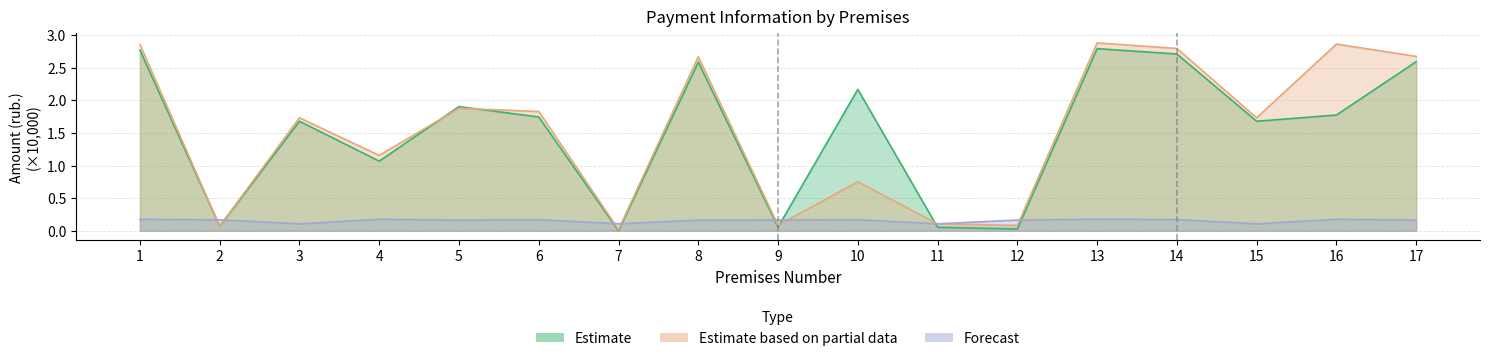

What is the total value across all series at 1?

5.8